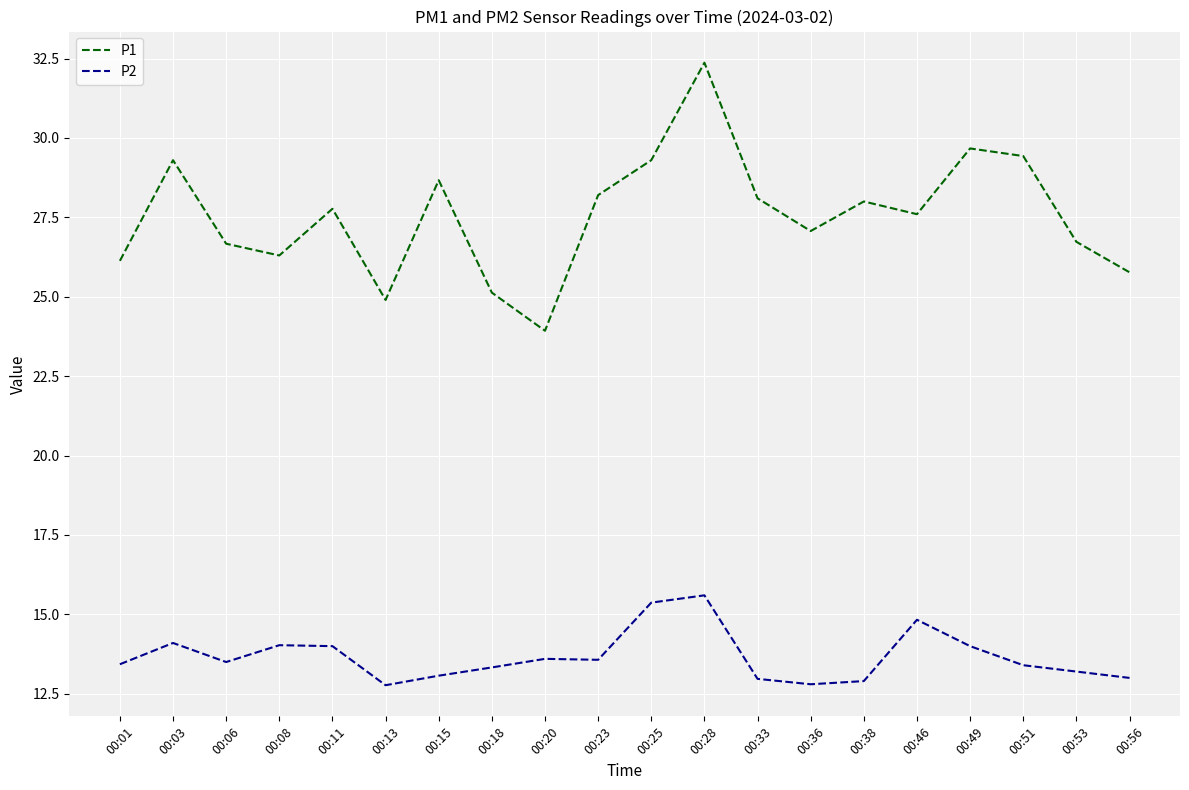

True or false: P1 and P2 cross at least once.

False